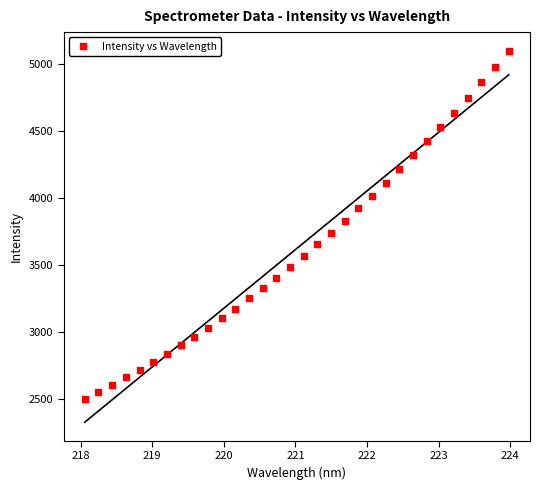

What is the range of Y values (max minus min)?

2598.1